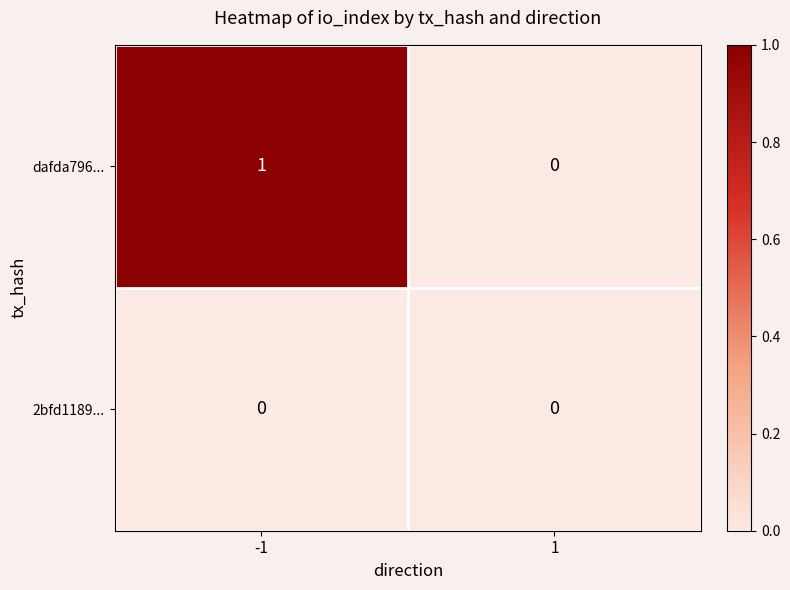

Reading right to left, list all the values displayed in this chart.

dafda796...: 1=0	-1=1
2bfd1189...: 1=0	-1=0